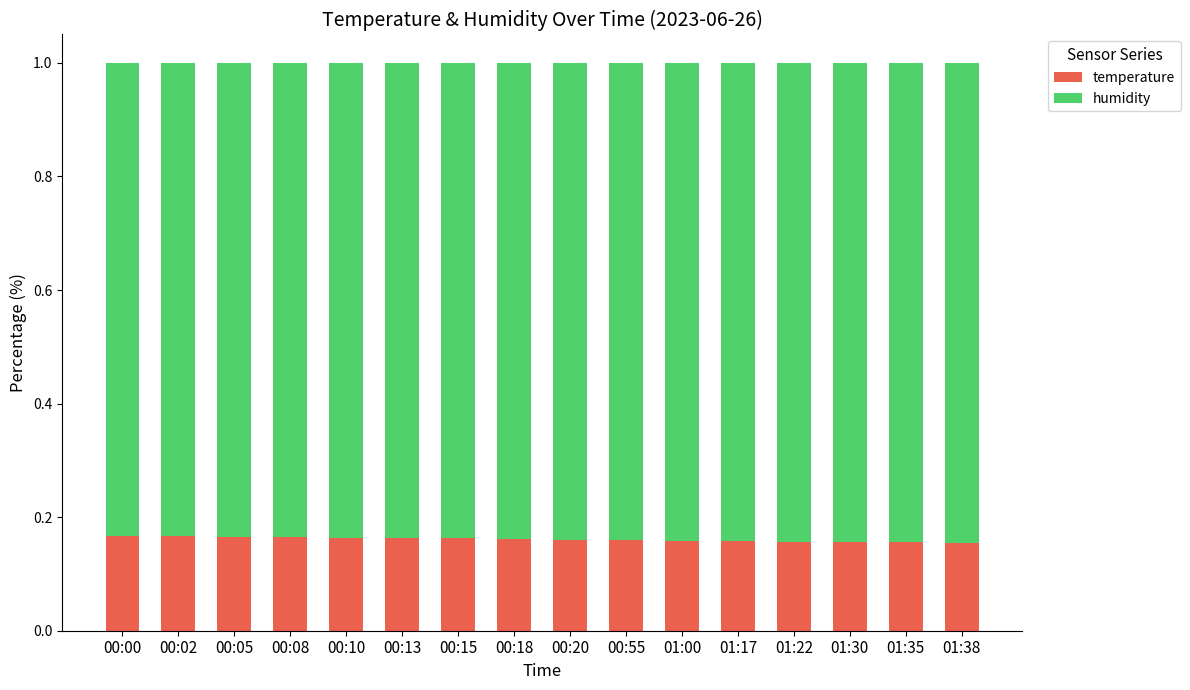

The value of temperature at 01:22 is 0.3. True or false?

False